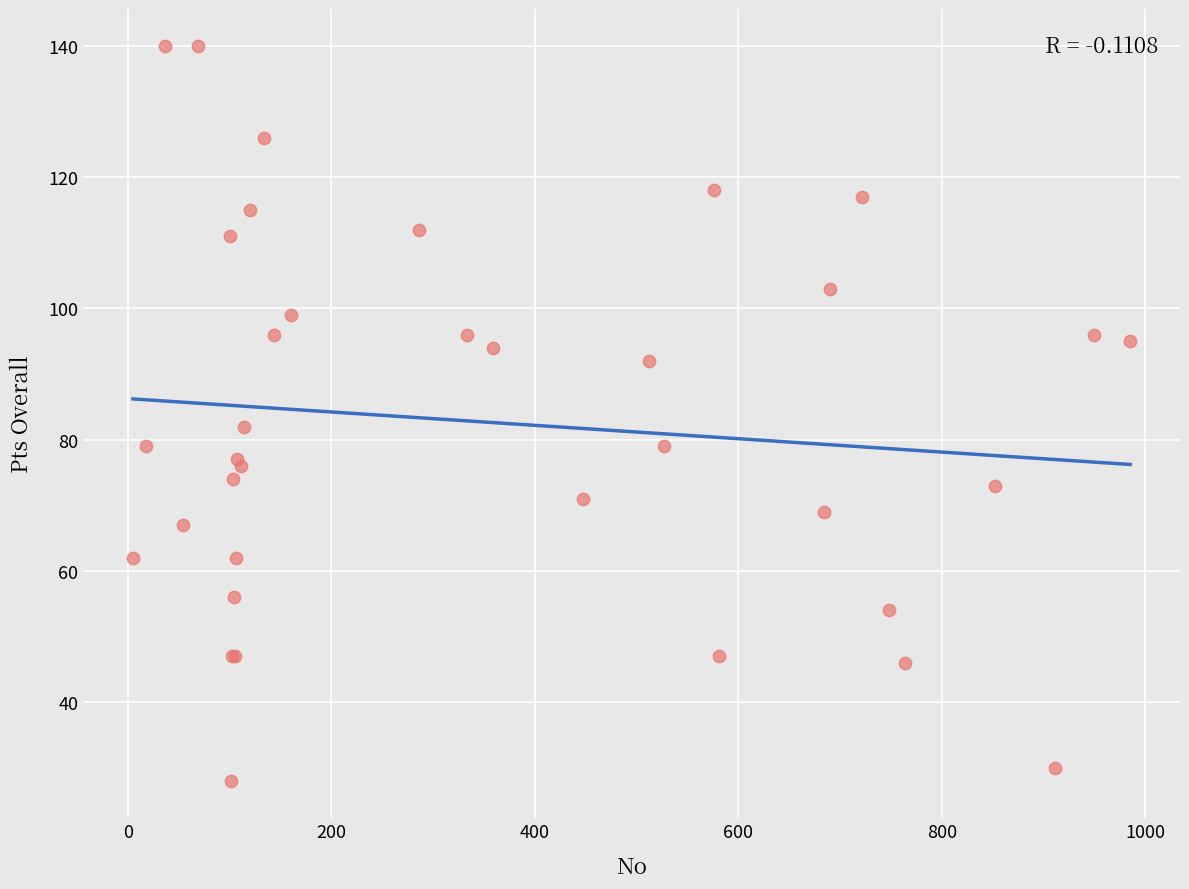

What Y value in the scatter plot is closest to 84?

82